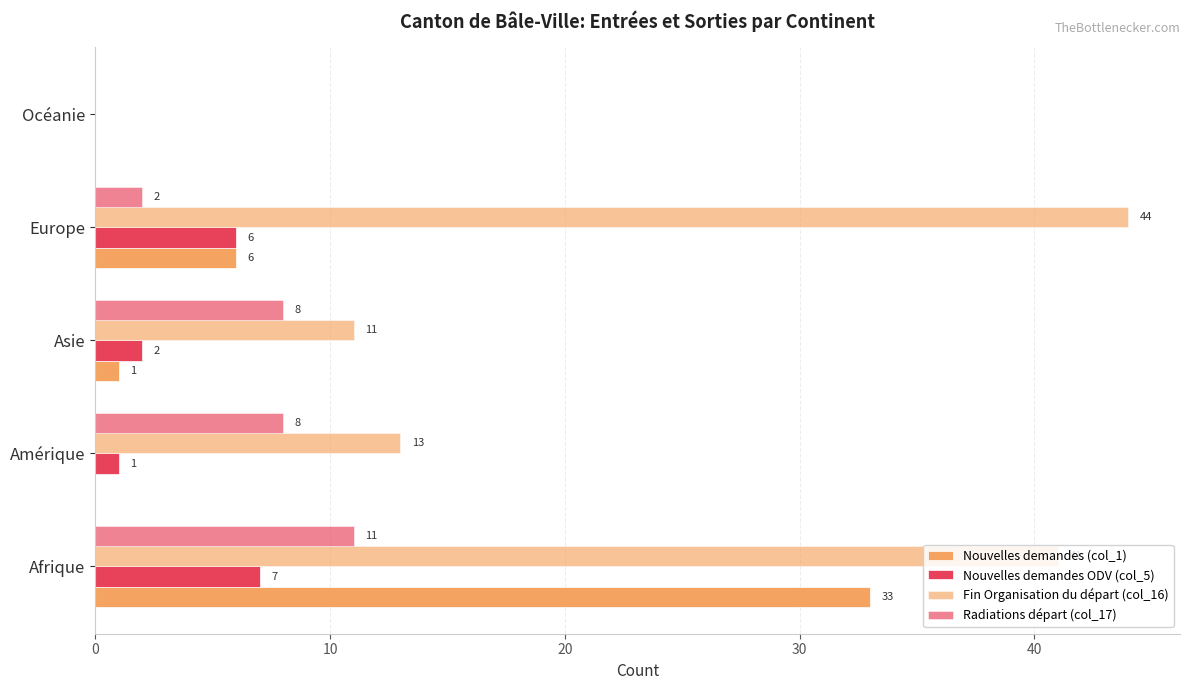

How many positive values does the Radiations départ (col_17) series have?

4